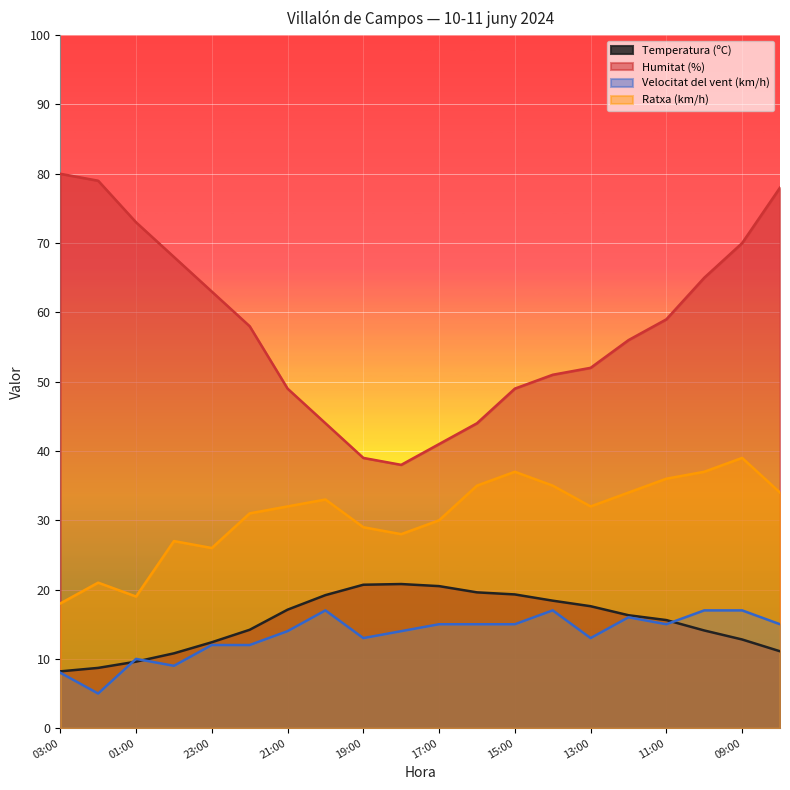

What is the sum of all Velocitat del vent (km/h) values?

269.0